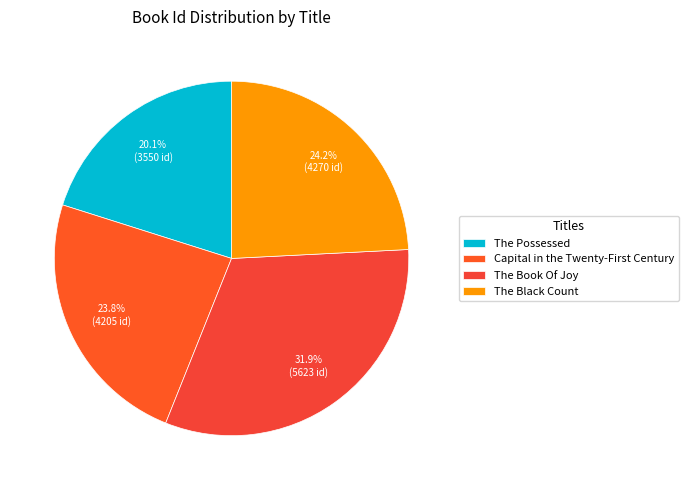

To the nearest percent, what portion does The Possessed represent?

20%